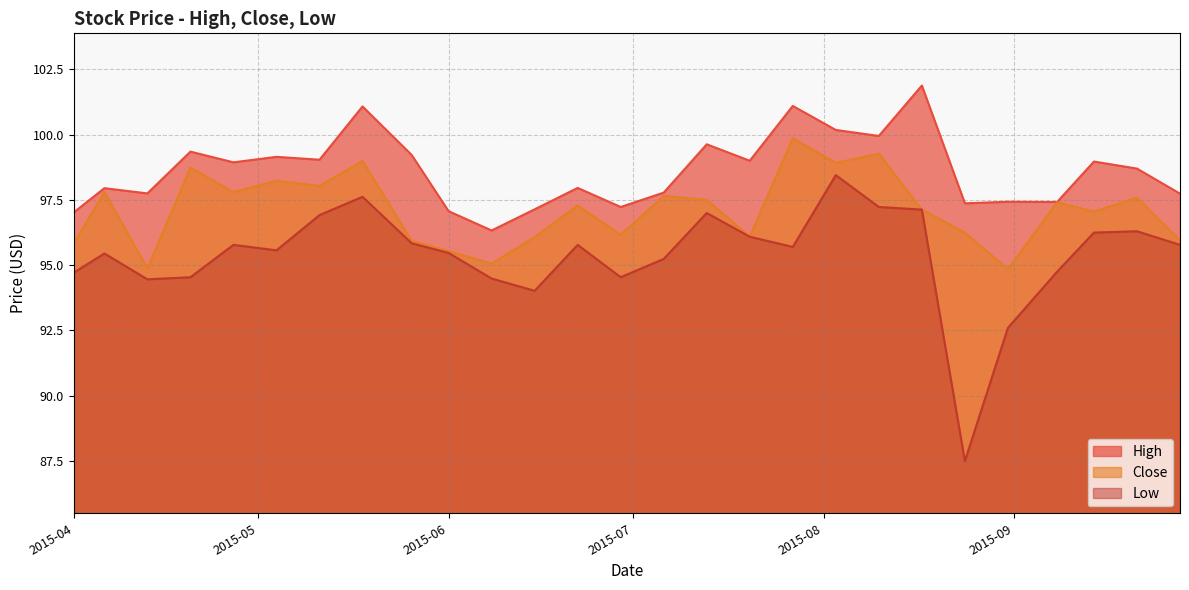

What is the greatest value displayed?

101.9